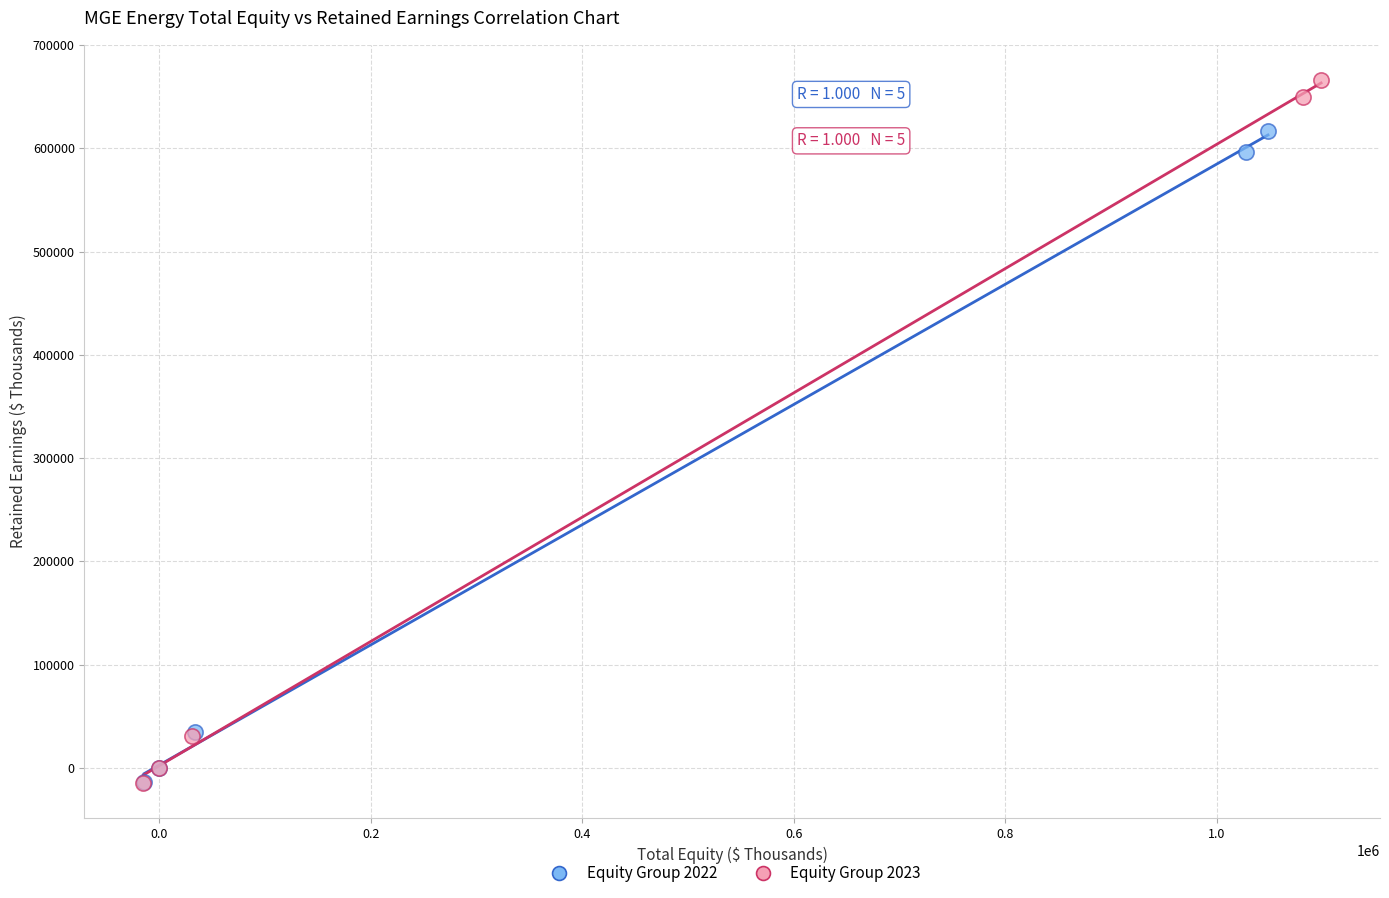

Which series has the largest Y range (max minus min)?

Equity Group 2023